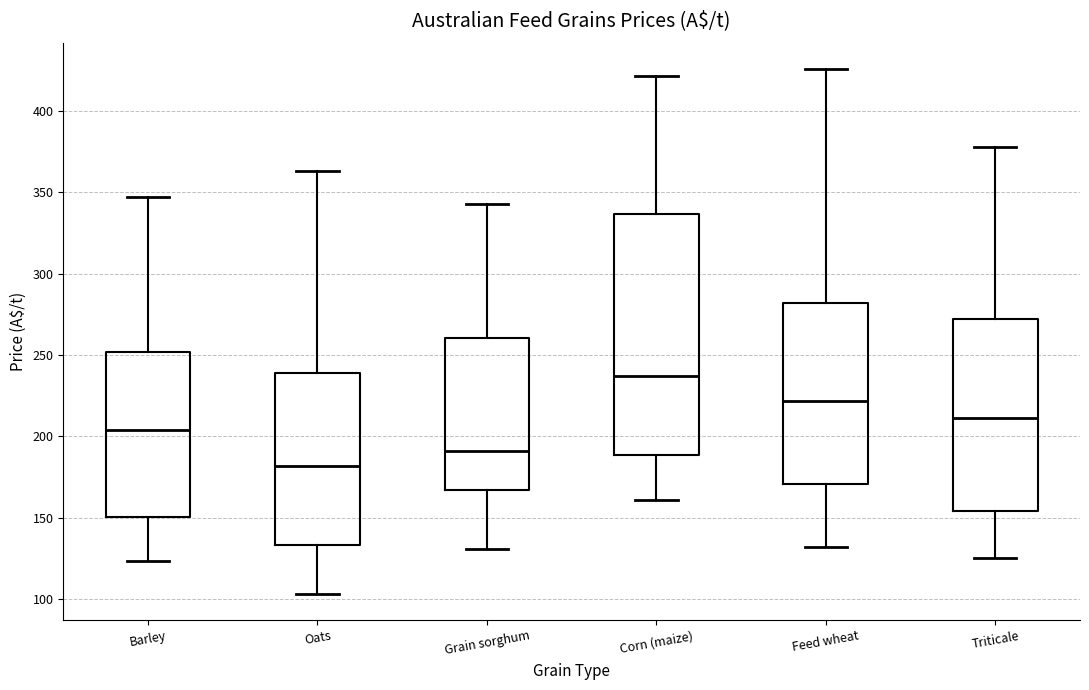

Which box has the lowest median line?

Oats